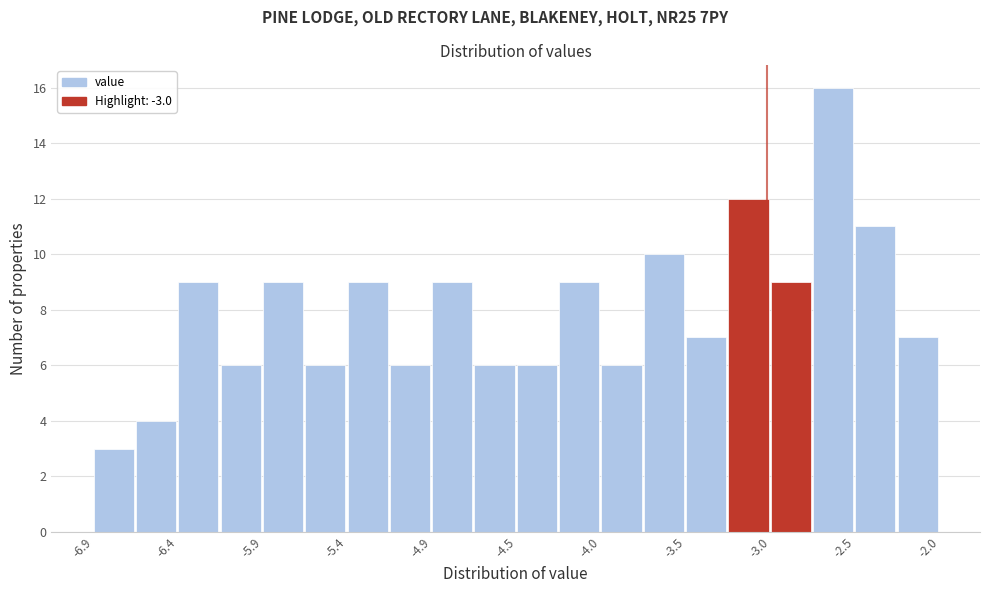

How tall is the bar that spans -6.410 to -6.165 on the x-axis? Neither the bar edges nor the heights are printed on the chart, so give them approximately, as read against the axes.

9